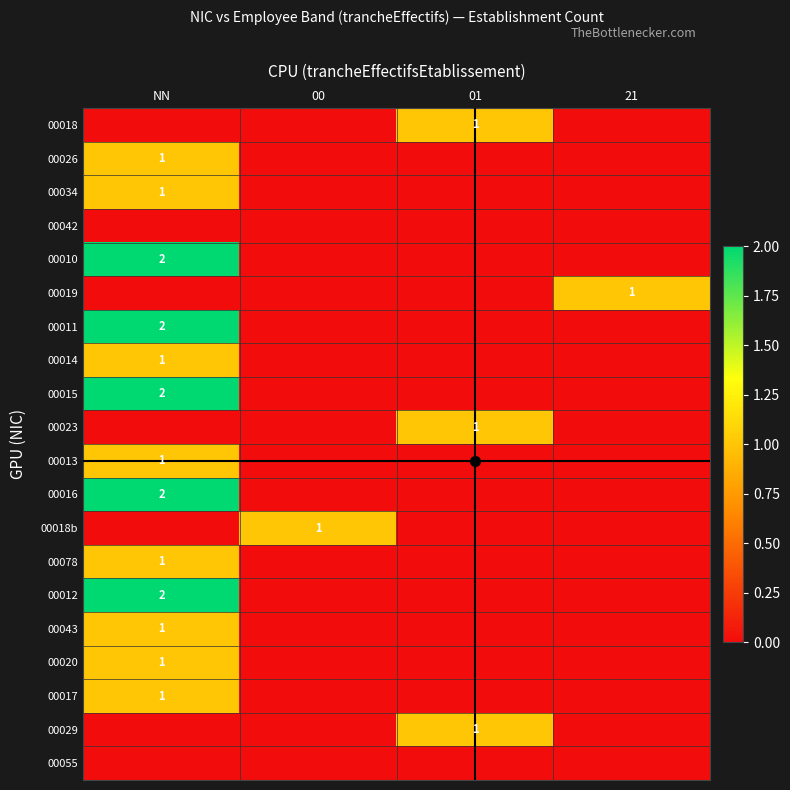

Rank the categories by 00055 value from highest to lowest.

NN, 00, 01, 21